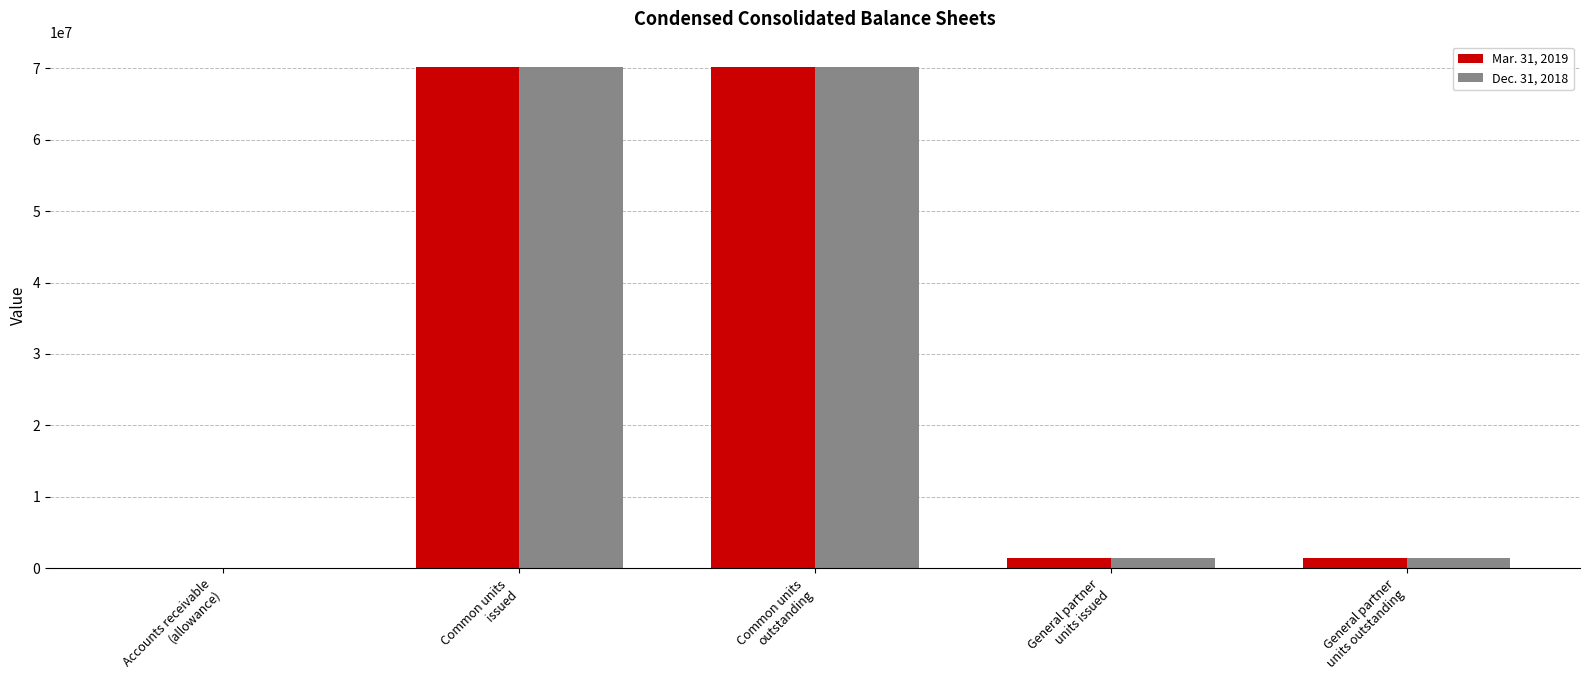

Where does the Mar. 31, 2019 series first go above 1422458?

Common units
issued